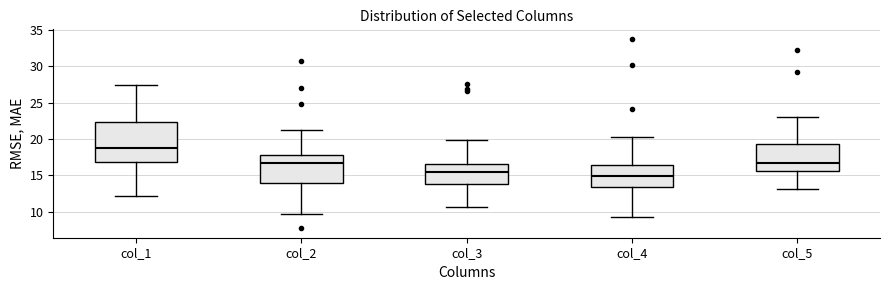

Reading left to right, transcribe this box plot: for each box, give where its median line is, the range the box spans, and where its two whiskers end, as read against the y-axis. The values are not printed on the chart, so give them approximately, as read against the axis.

col_1: median 19.0, box 17.0 to 22.5, whiskers 12.0 to 27.5
col_2: median 16.5, box 14.0 to 18.0, whiskers 9.5 to 21.5
col_3: median 15.5, box 14.0 to 16.5, whiskers 10.5 to 20.0
col_4: median 15.0, box 13.5 to 16.5, whiskers 9.5 to 20.5
col_5: median 16.5, box 15.5 to 19.5, whiskers 13.0 to 23.0